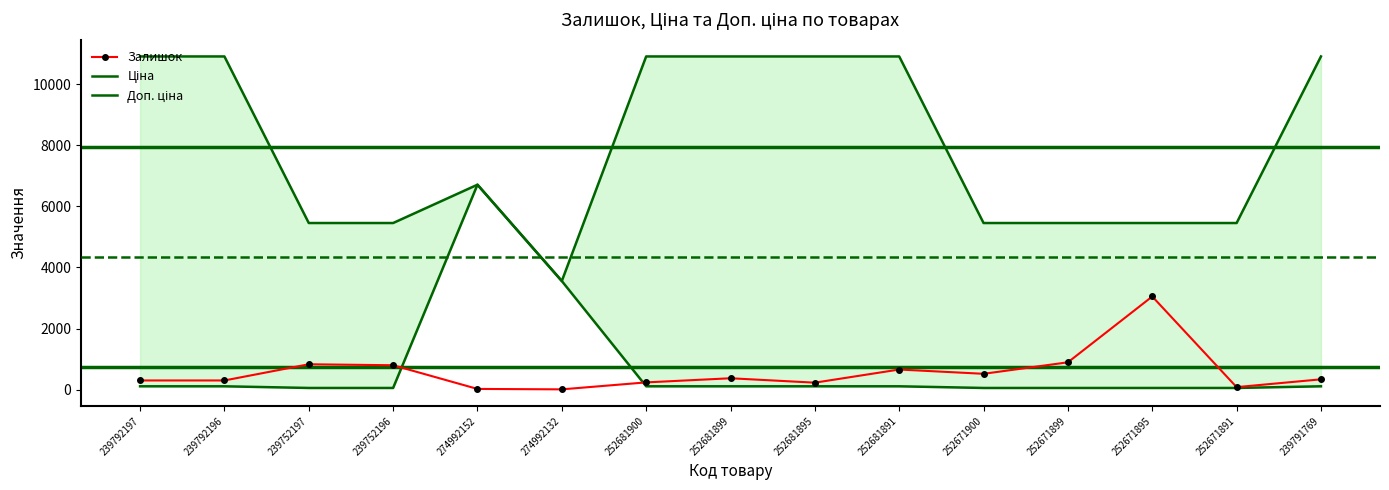

Is this an area chart (filled region under the line)?

No